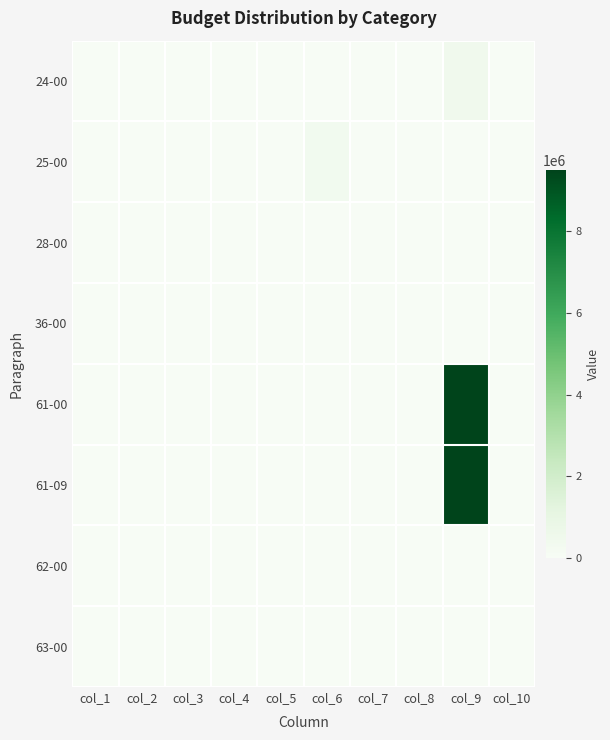

Reading right to left, transcribe all the data shown in this chart.

24-00: col_10=0	col_9=450000	col_8=0	col_7=0	col_6=0	col_5=0	col_4=0	col_3=0	col_2=0	col_1=0
25-00: col_10=0	col_9=0	col_8=0	col_7=0	col_6=350000	col_5=0	col_4=0	col_3=0	col_2=0	col_1=0
28-00: col_10=10000	col_9=0	col_8=0	col_7=0	col_6=0	col_5=0	col_4=0	col_3=0	col_2=0	col_1=0
36-00: col_10=0	col_9=0	col_8=0	col_7=0	col_6=0	col_5=0	col_4=0	col_3=0	col_2=0	col_1=0
61-00: col_10=0	col_9=9508569	col_8=0	col_7=0	col_6=0	col_5=0	col_4=0	col_3=0	col_2=0	col_1=0
61-09: col_10=0	col_9=9508569	col_8=0	col_7=0	col_6=0	col_5=0	col_4=0	col_3=0	col_2=0	col_1=0
62-00: col_10=0	col_9=0	col_8=0	col_7=0	col_6=0	col_5=0	col_4=0	col_3=0	col_2=0	col_1=0
63-00: col_10=0	col_9=0	col_8=0	col_7=0	col_6=0	col_5=0	col_4=0	col_3=0	col_2=0	col_1=0